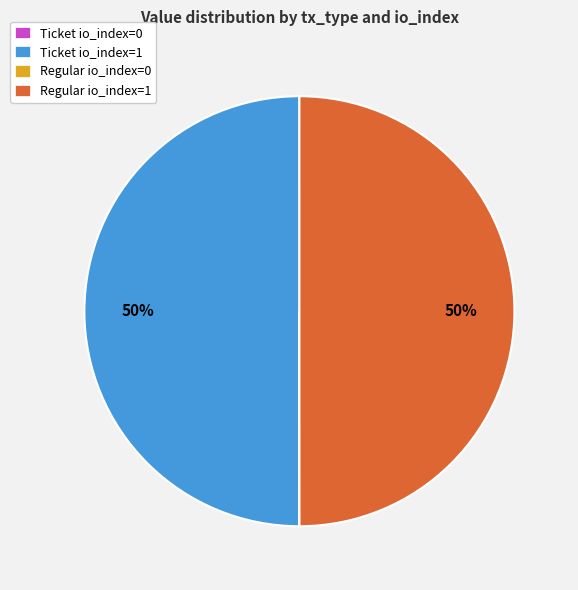

True or false: Ticket io_index=1 accounts for 50% of the total.

True